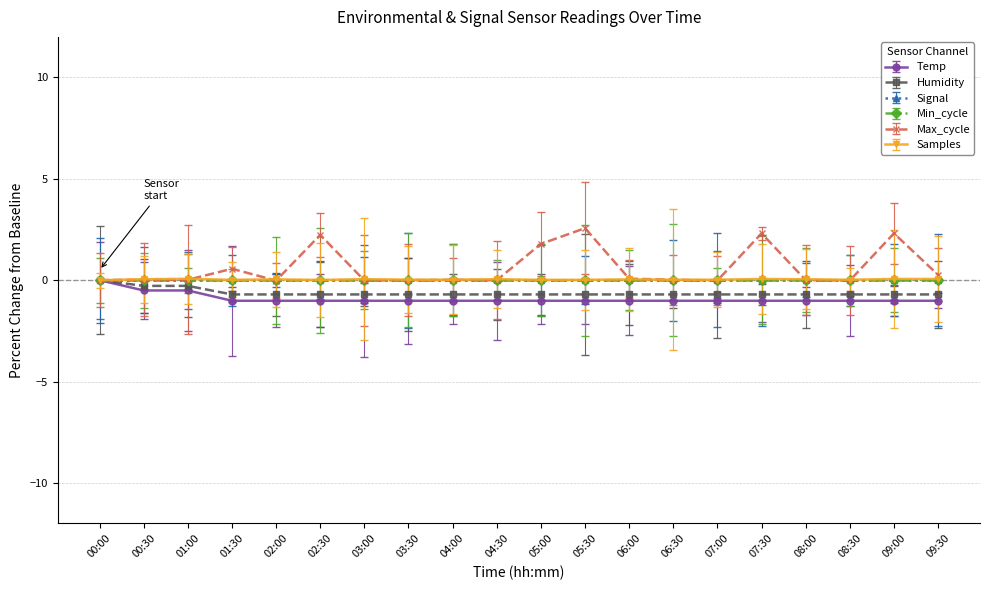

Between 00:00 and 09:00, which series saw the biggest shift?

Max_cycle